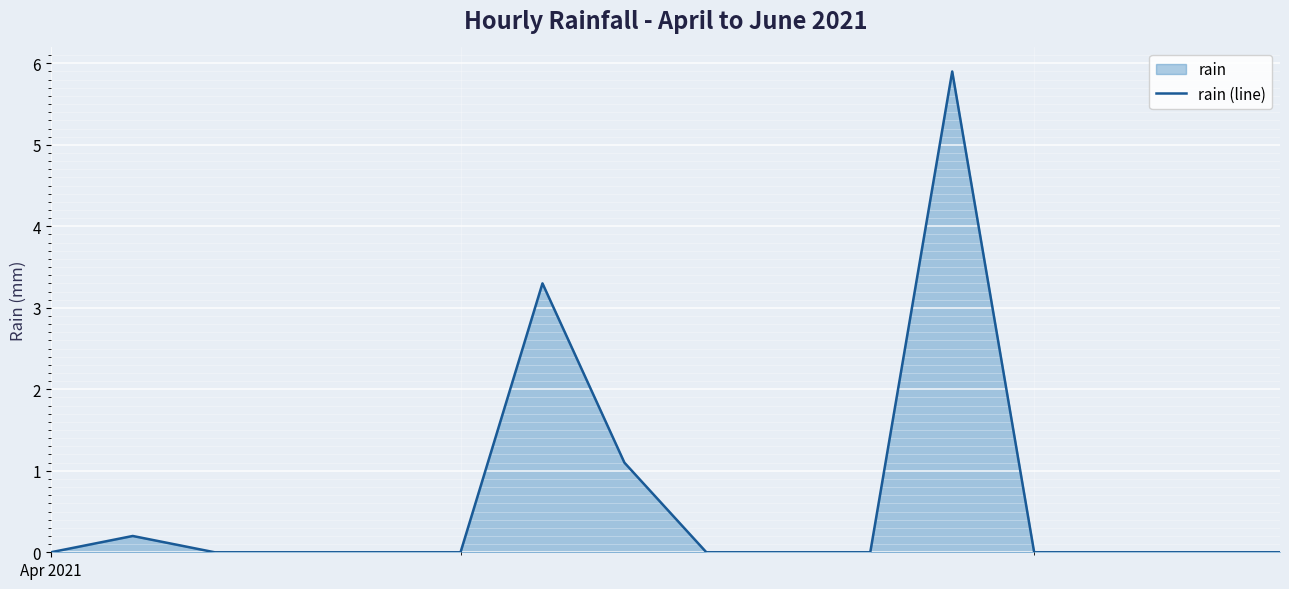

What is the greatest value displayed?

5.9